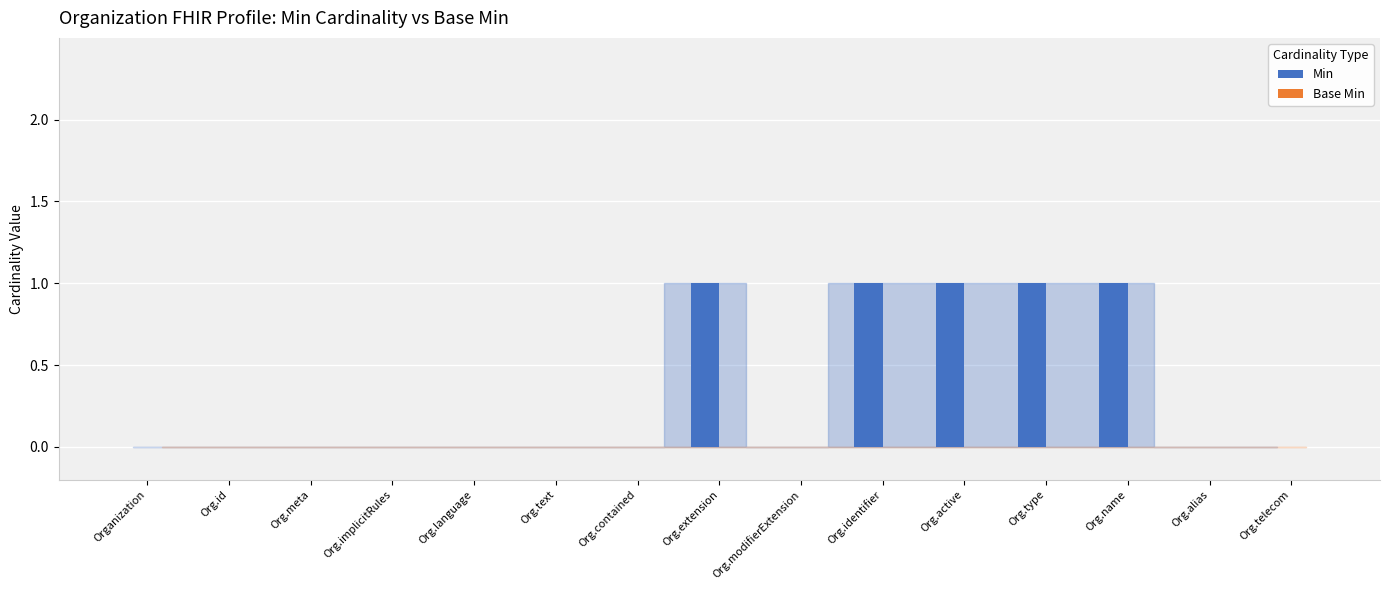

Is it true that the value at Org.contained is 0?

True